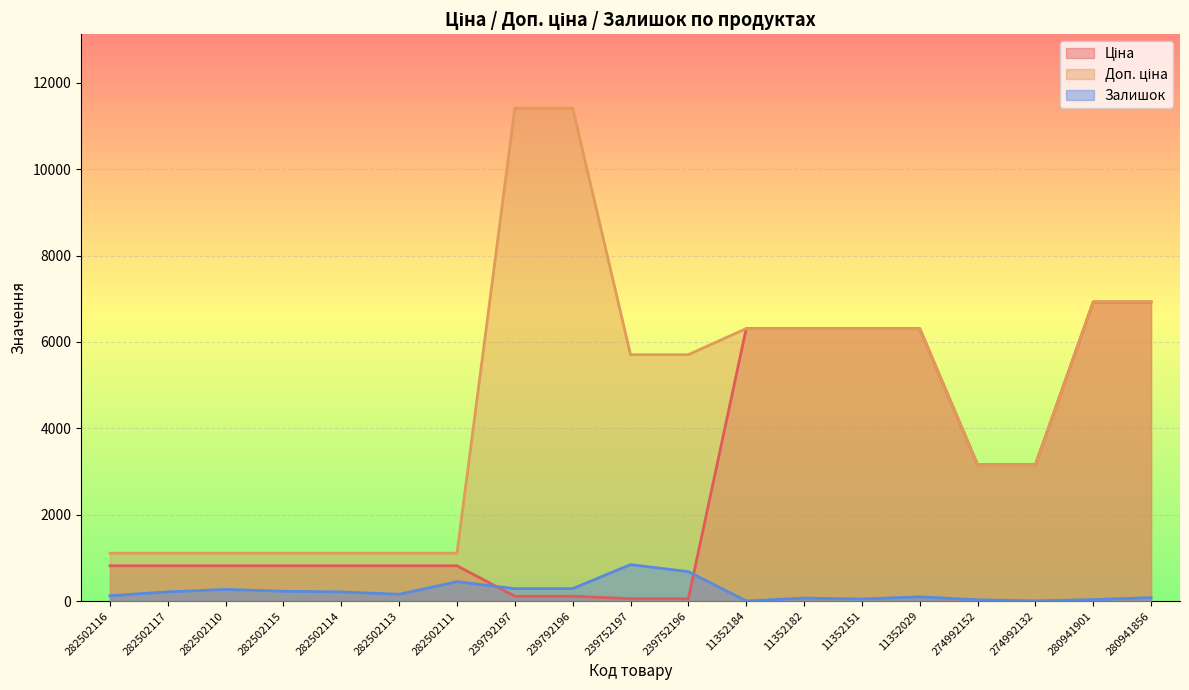

True or false: Доп. ціна and Ціна cross at least once.

False